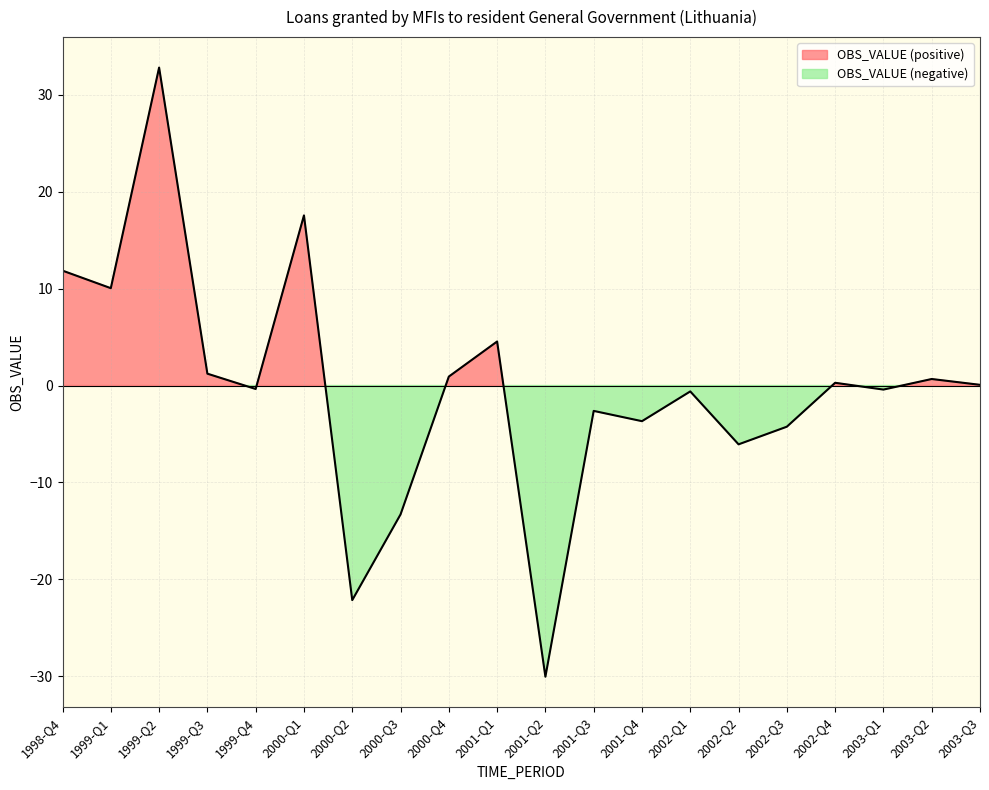

Which category has the highest value across all series?

1999-Q2